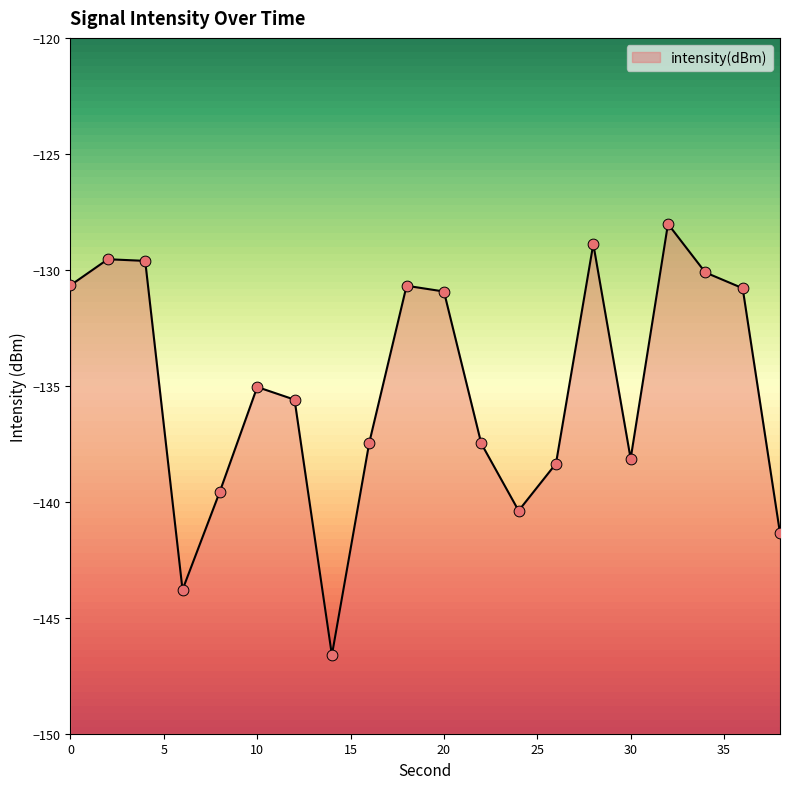

What is the change in value from 4 to 28?

+0.7